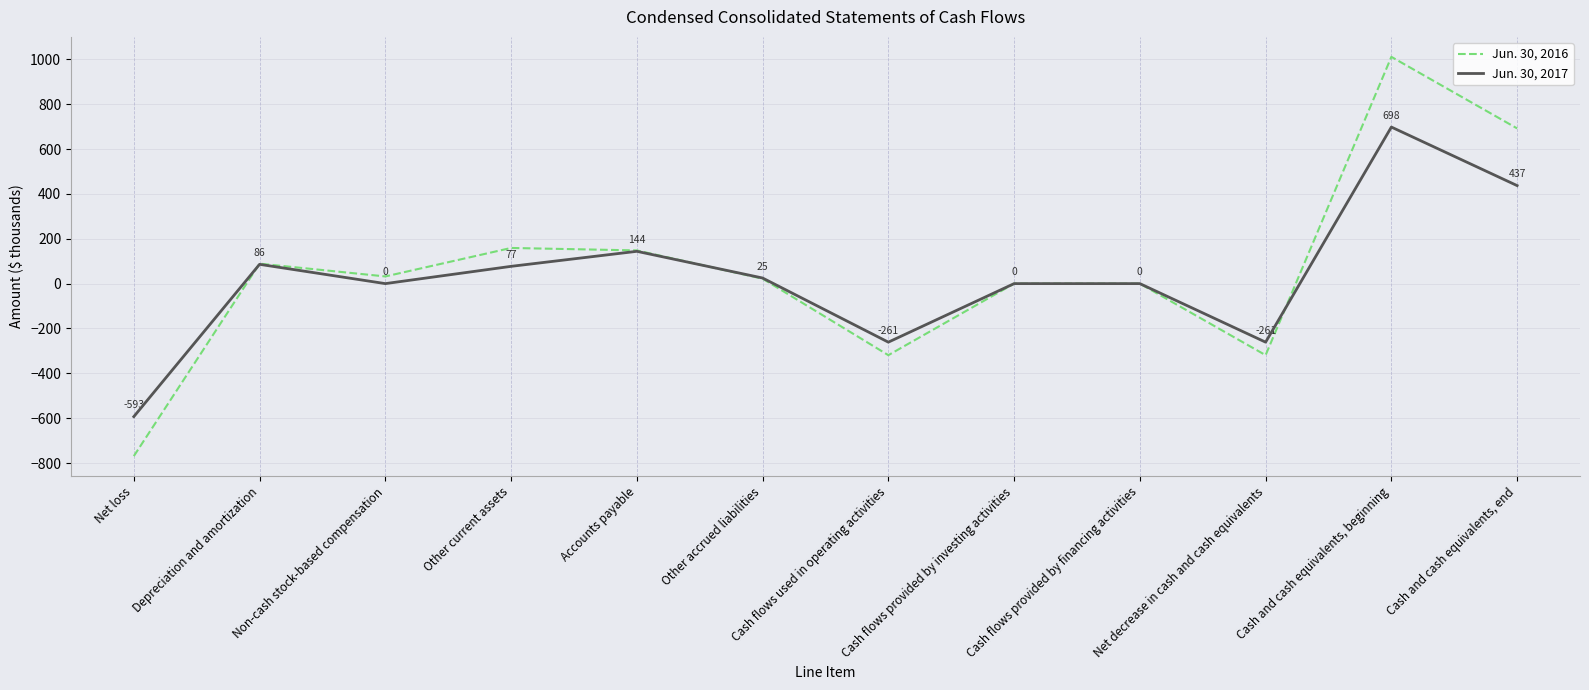

Where is Jun. 30, 2016 nearest to the value 121?

Accounts payable